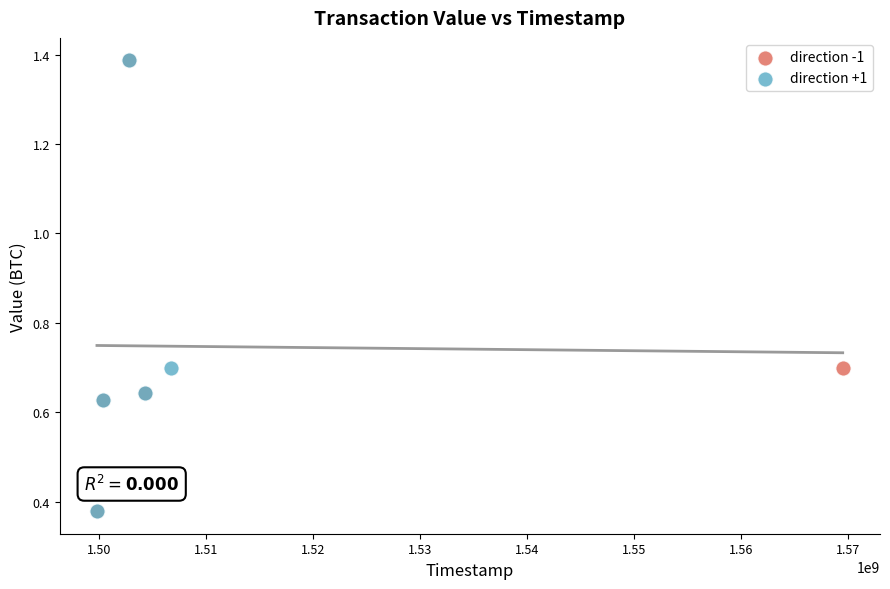

What are all the series names shown in the legend?

direction -1, direction +1